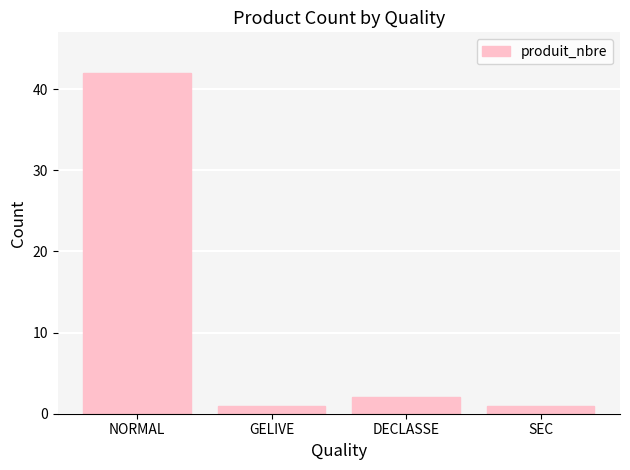

The value at NORMAL is 29. True or false?

False